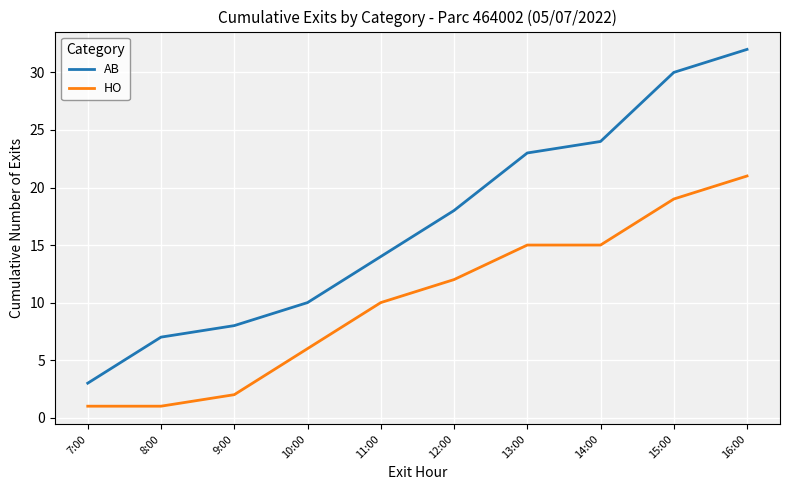

What is the lowest value of the HO series?

1